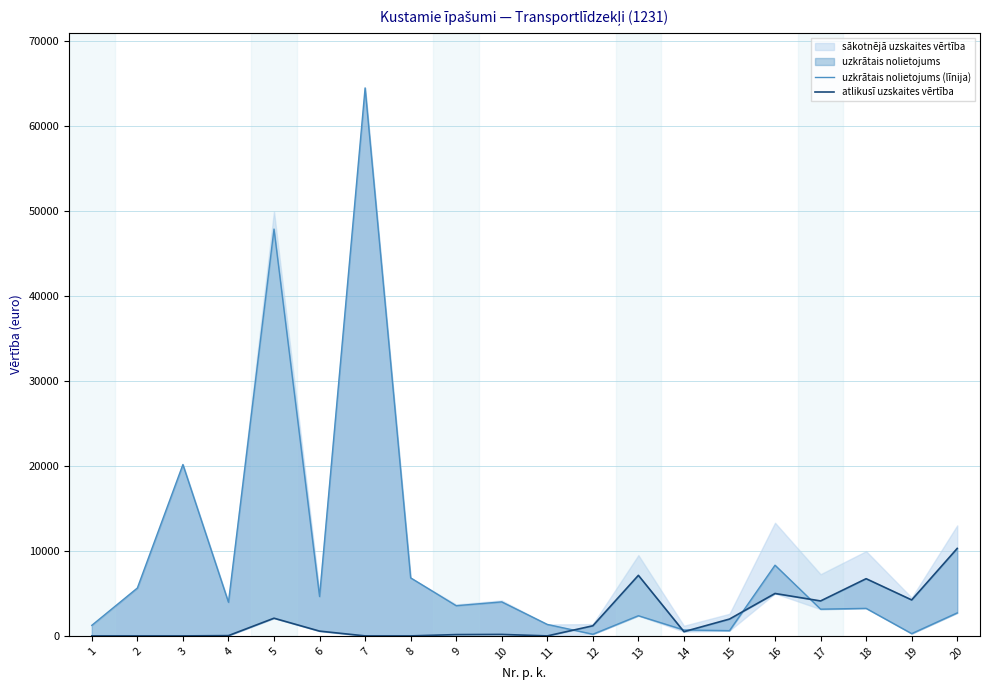

Where is uzkrātais nolietojums (līnija) nearest to the value 32333?

3